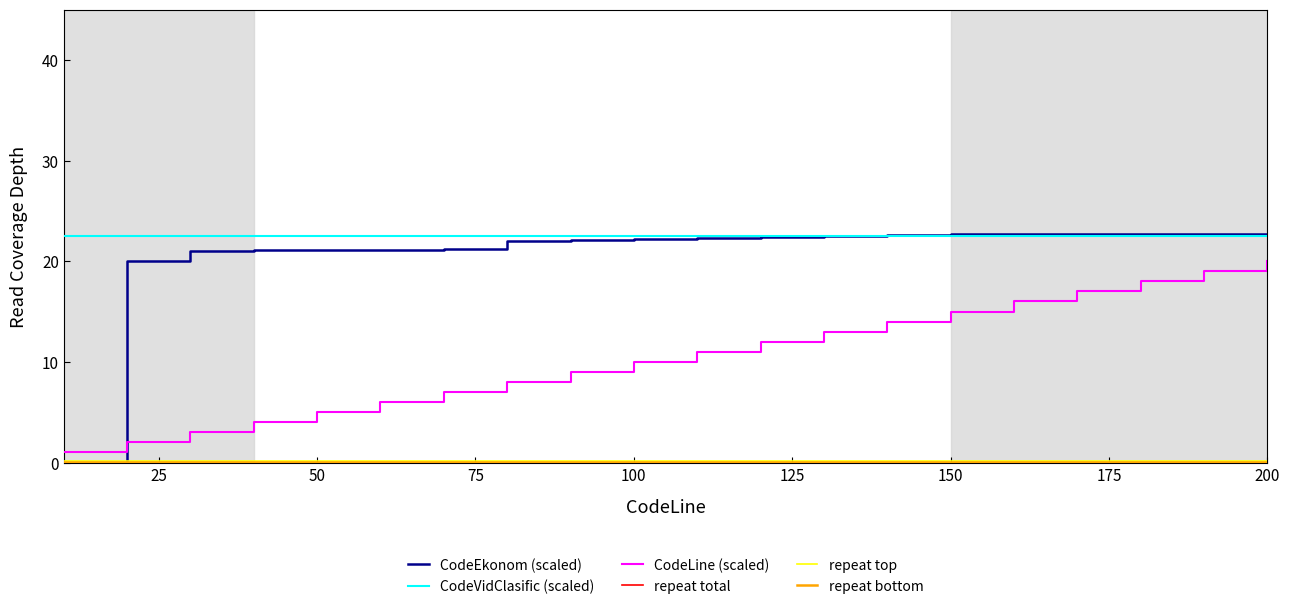

Which series has the widest spread of values?

CodeEkonom (scaled)